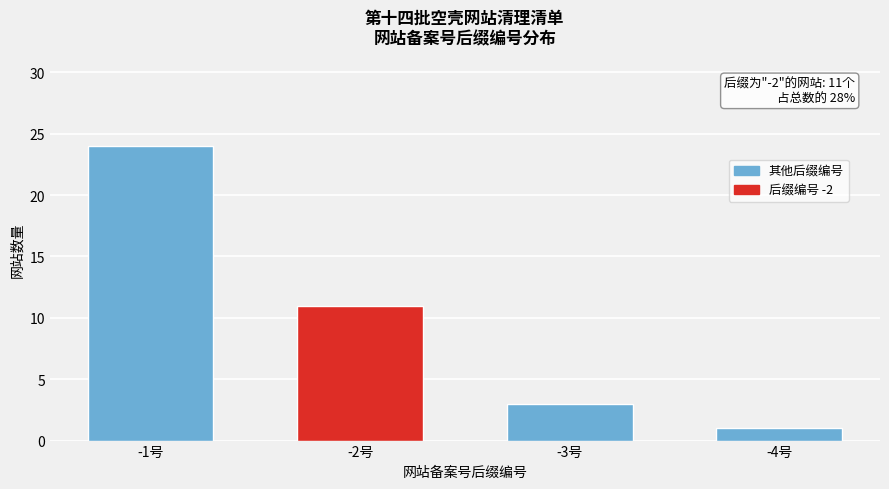

Reading right to left, list all the values displayed in this chart.

-4号=1	-3号=3	-2号=11	-1号=24